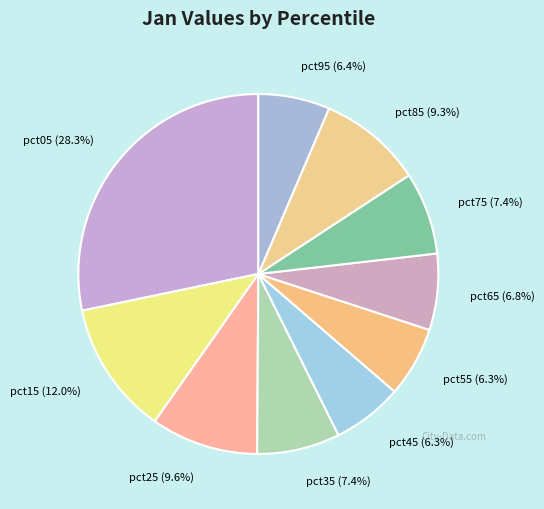

What is the largest slice in the pie chart?

pct05